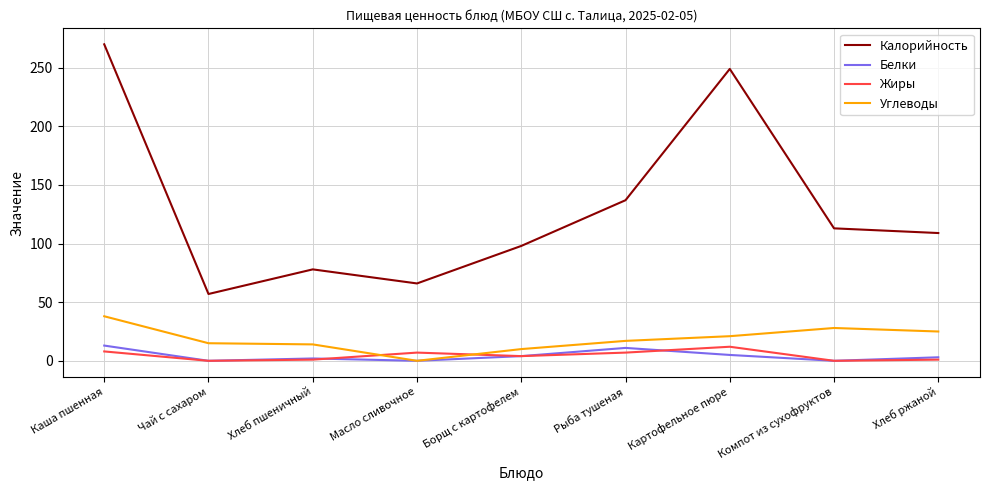

The value of Калорийность at Рыба тушеная is 192. True or false?

False